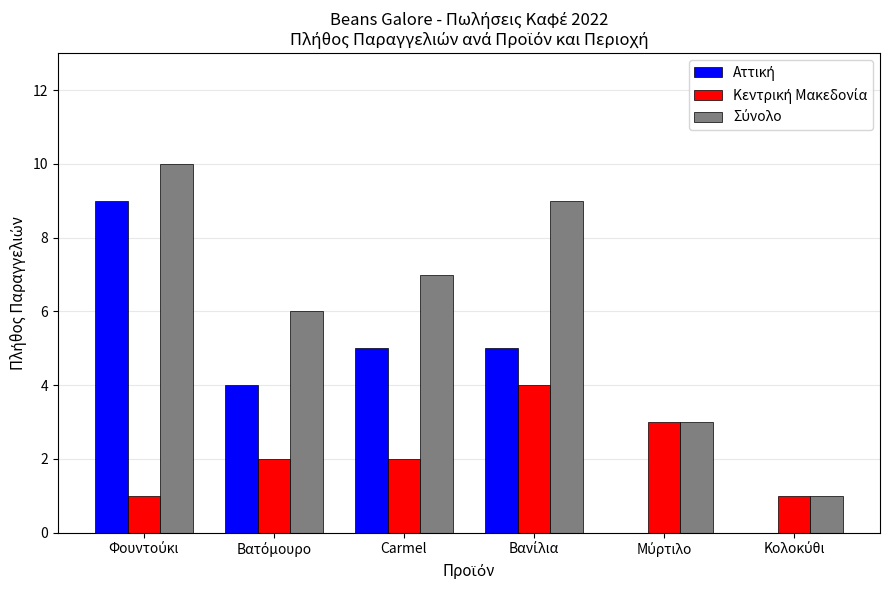

How many groups of bars are there?

6